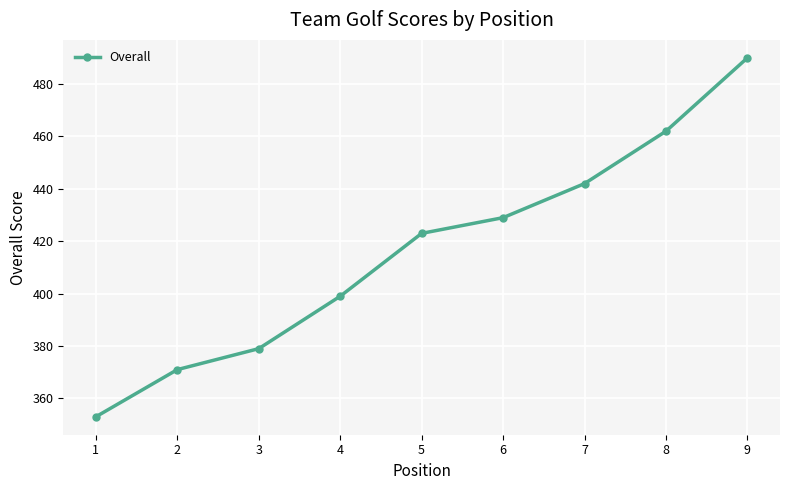

What is the ratio of the value at 9 to the value at 7?

1.1